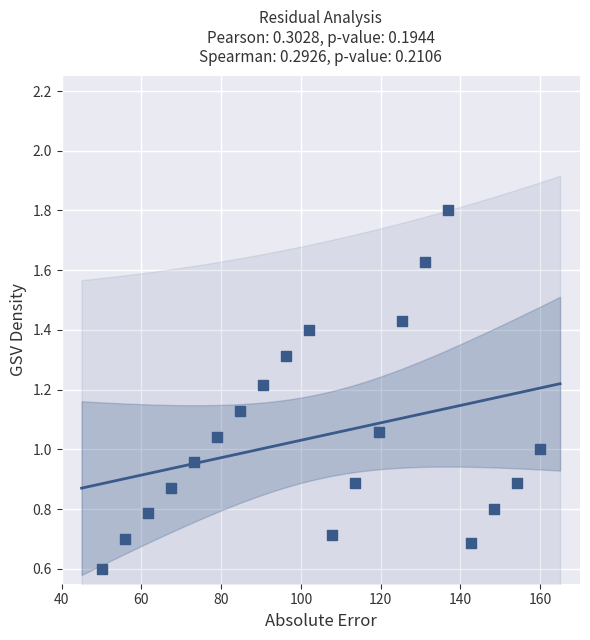

What is the range of X values (max minus min)?

110.0